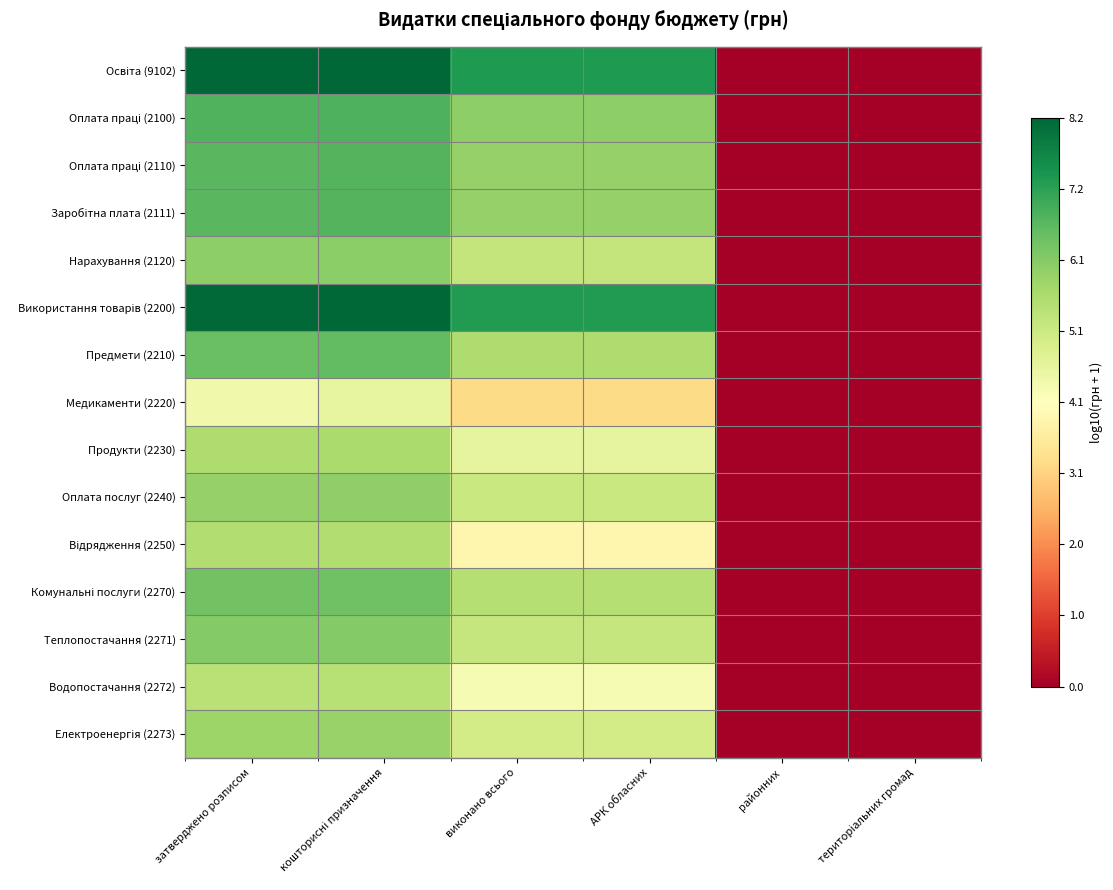

Which series changed the most between виконано всього and районних?

Освіта (9102)